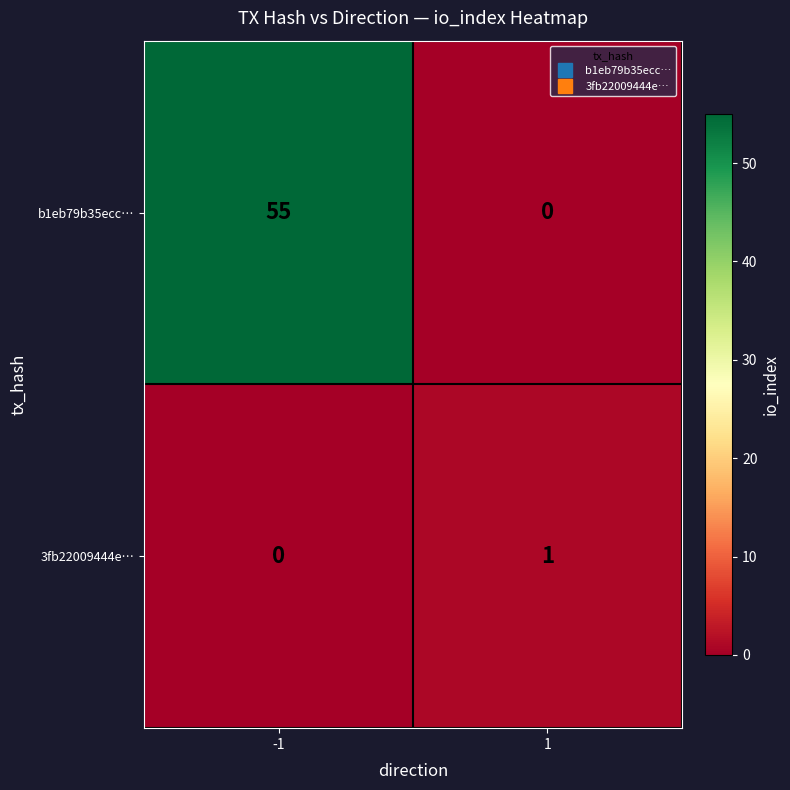

Count the number of data series in this chart.

2